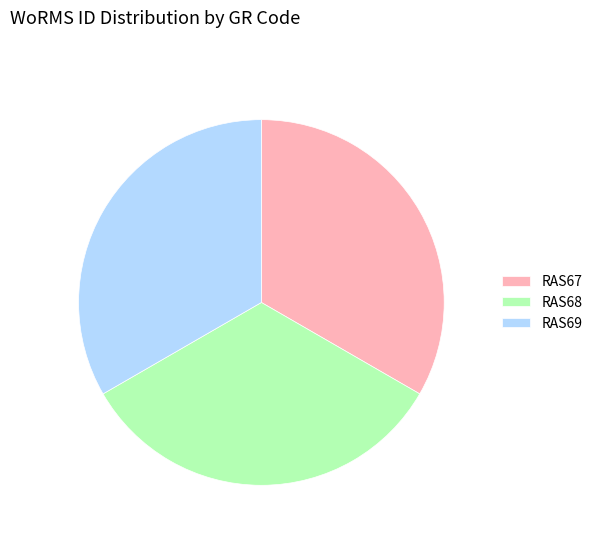

Is the sum of RAS69 and RAS68 greater than half?

Yes